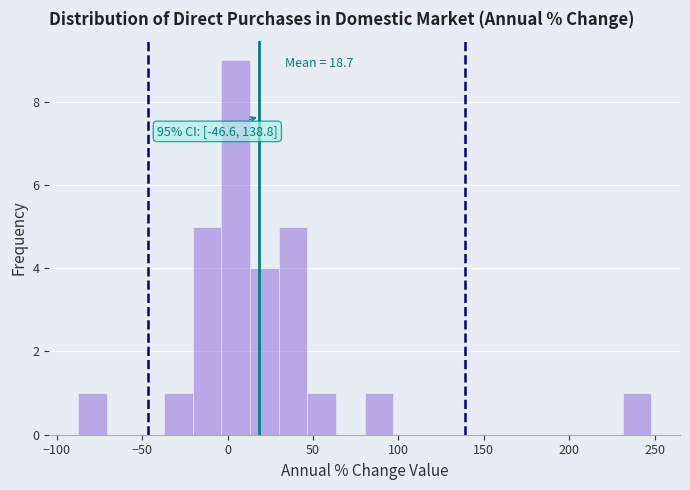

Around what value on the x-axis is the tallest bar? Give the approximate position of its centre, as read against the axis.

5